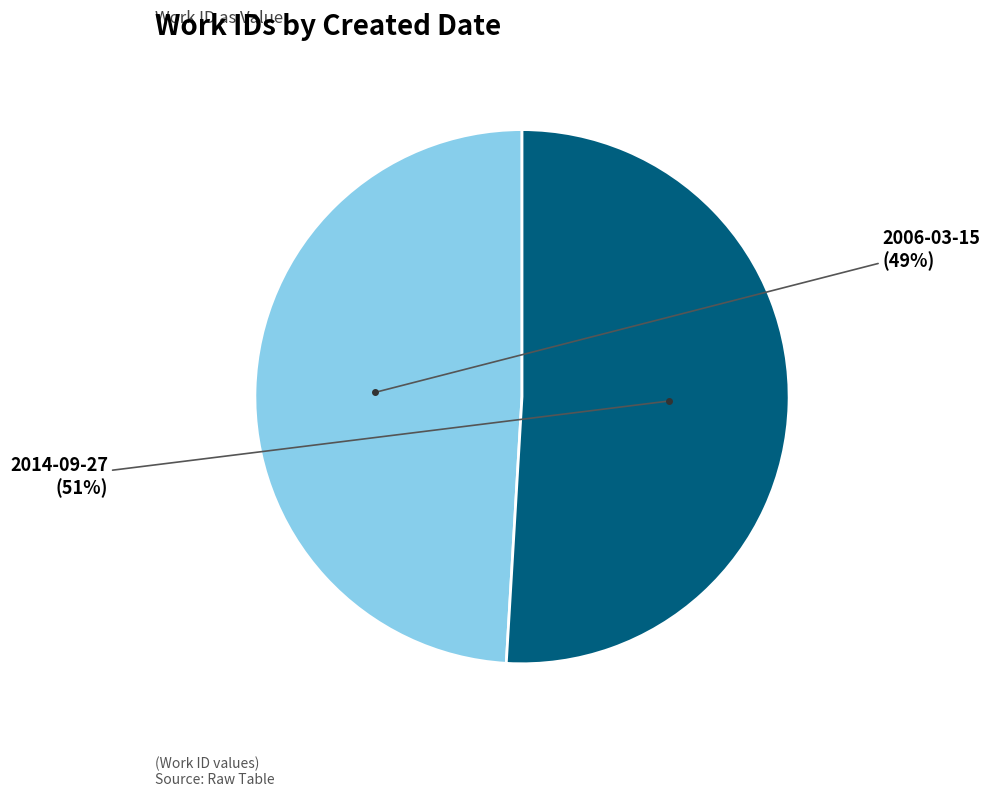

To the nearest percent, what is the average slice percentage?

50%